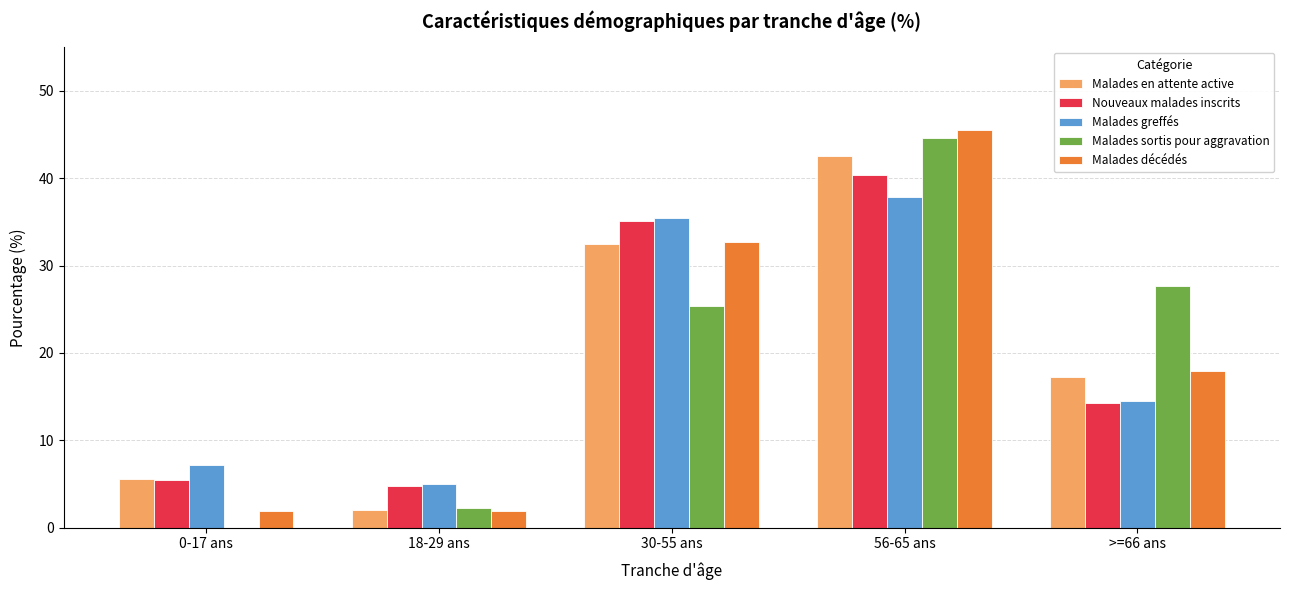

Is the value of Nouveaux malades inscrits at 18-29 ans greater than the value of Malades décédés at 0-17 ans?

Yes